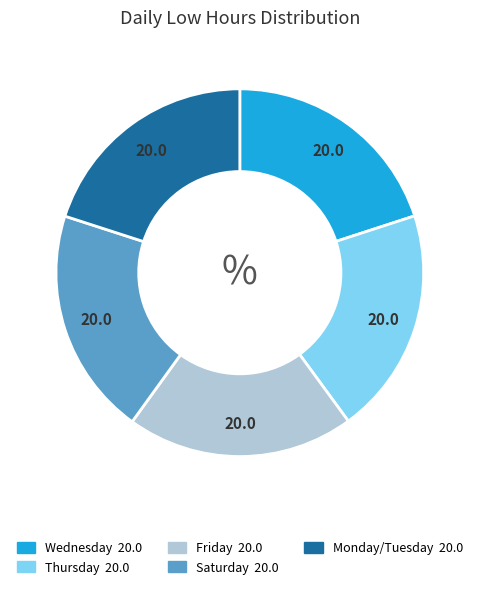

Is there a majority slice in this chart?

No